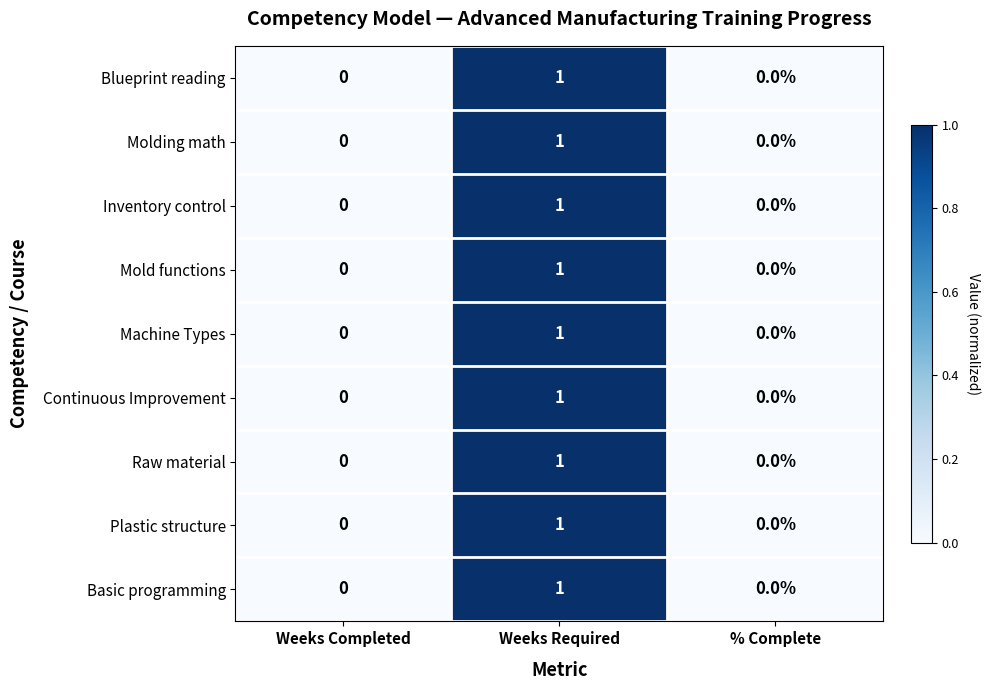

Is the value of Continuous Improvement at Weeks Required greater than the value of Molding math at % Complete?

Yes